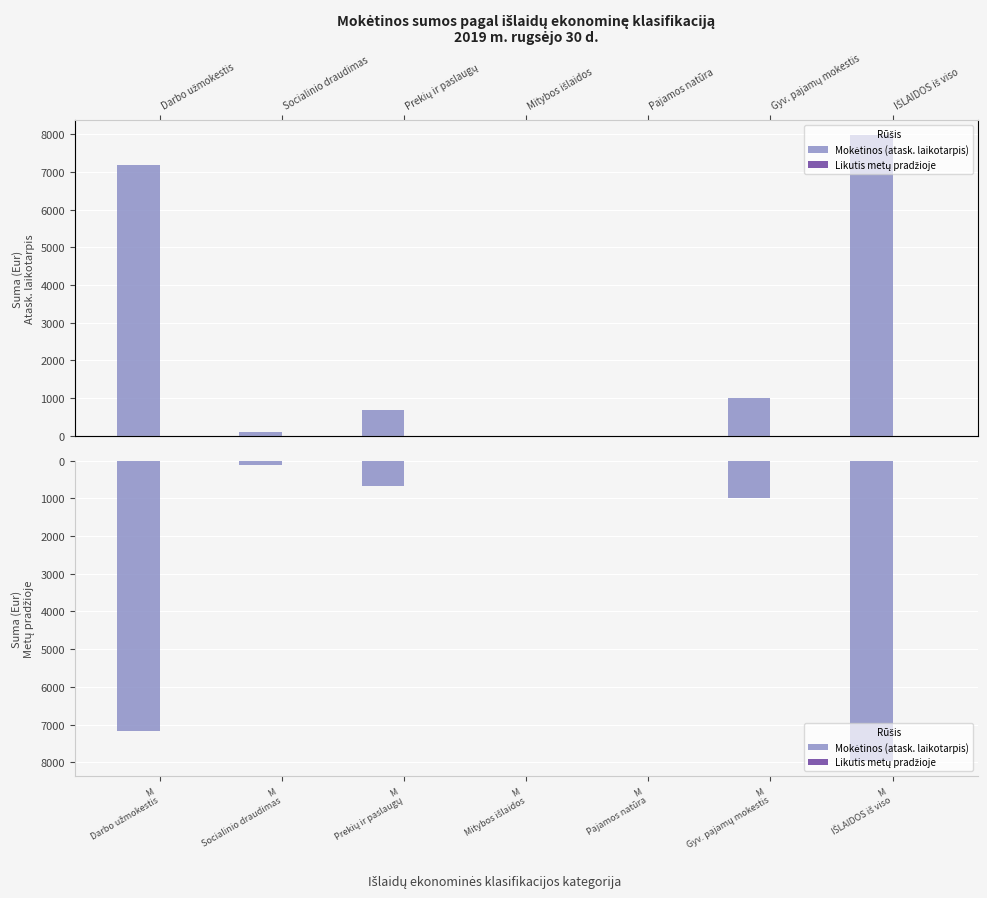

How many values in the Mokėtinos (atask. laikotarpis) series exceed 679?

4